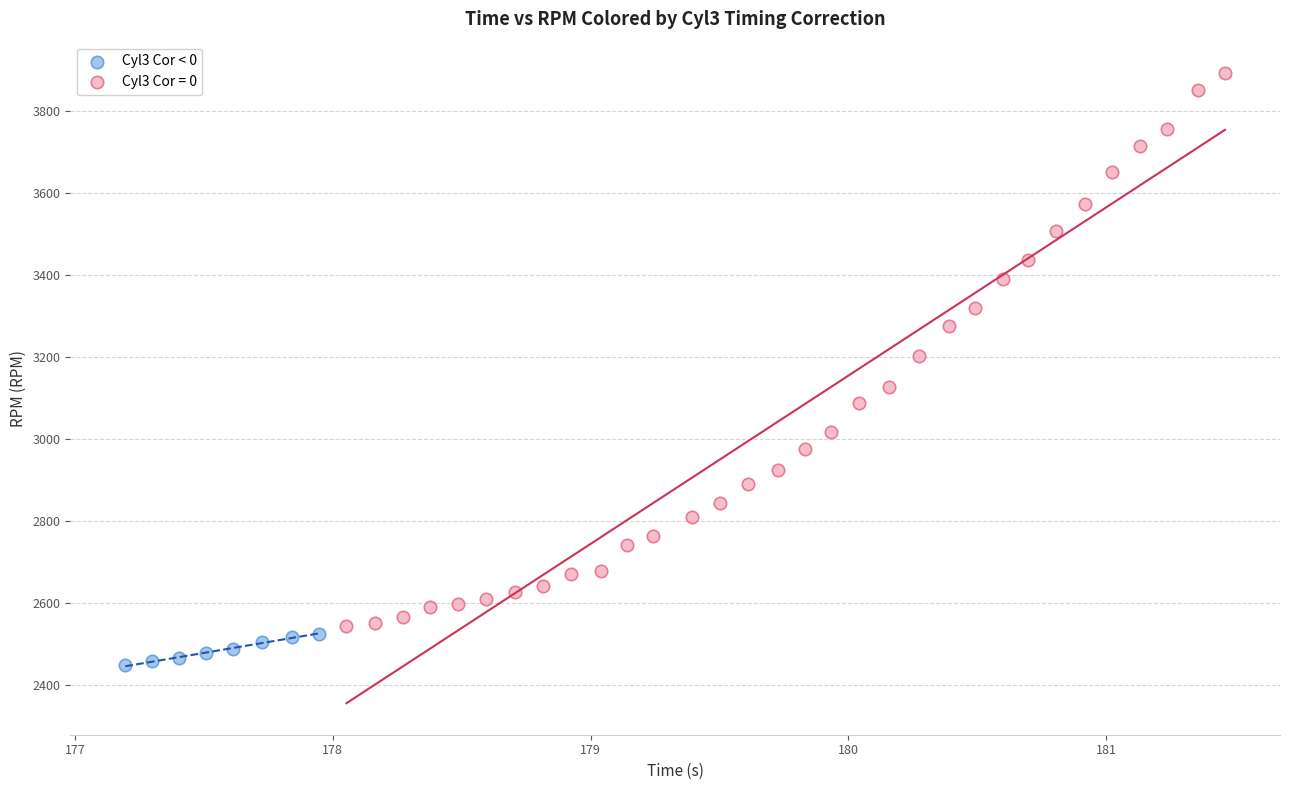

Which series contains the lowest Y value?

Cyl3 Cor < 0